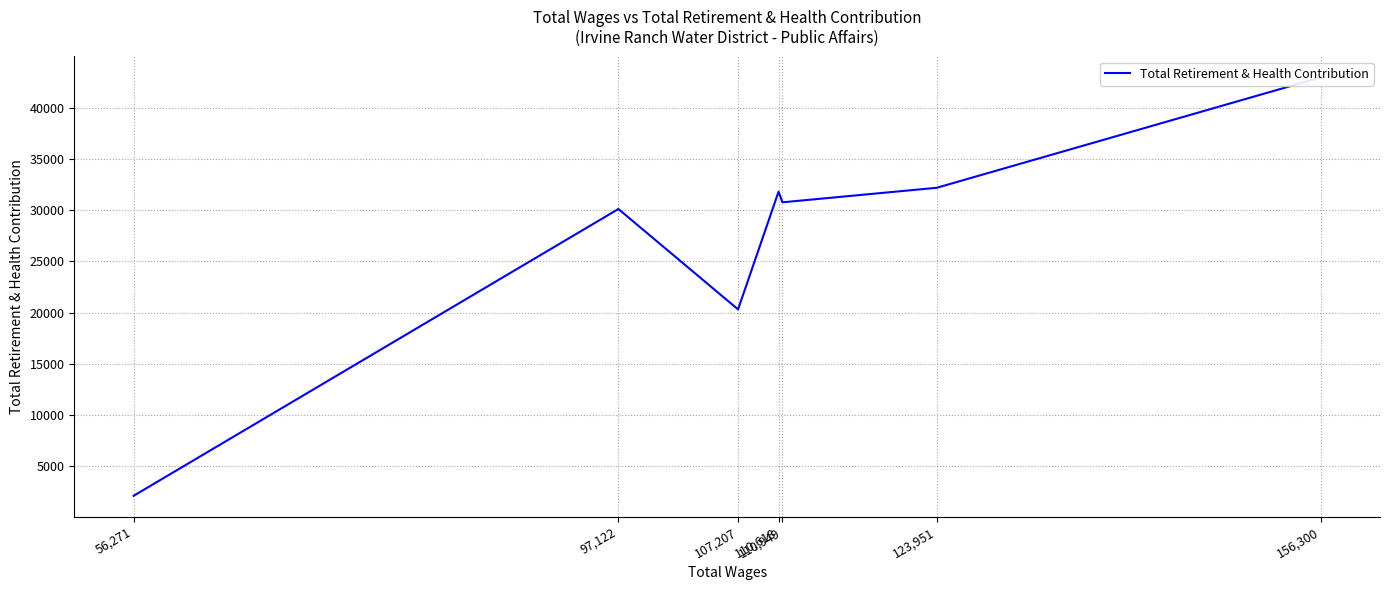

What is the difference between the values at 110,949 and 56,271?

28635